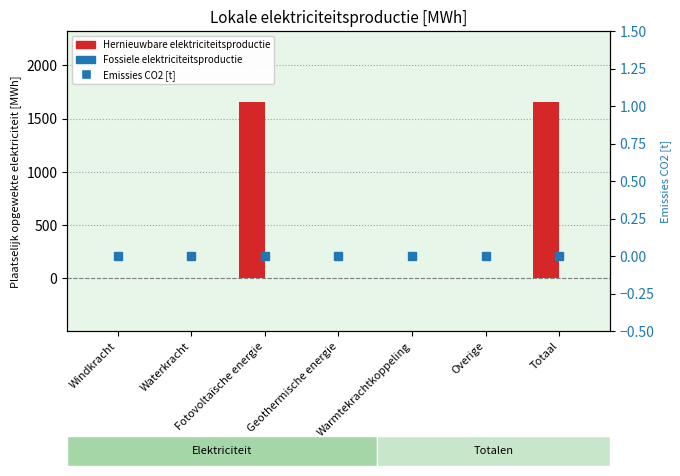

What is the difference between the maximum and second lowest values in the Hernieuwbare elektriciteitsproductie series?

1660.1